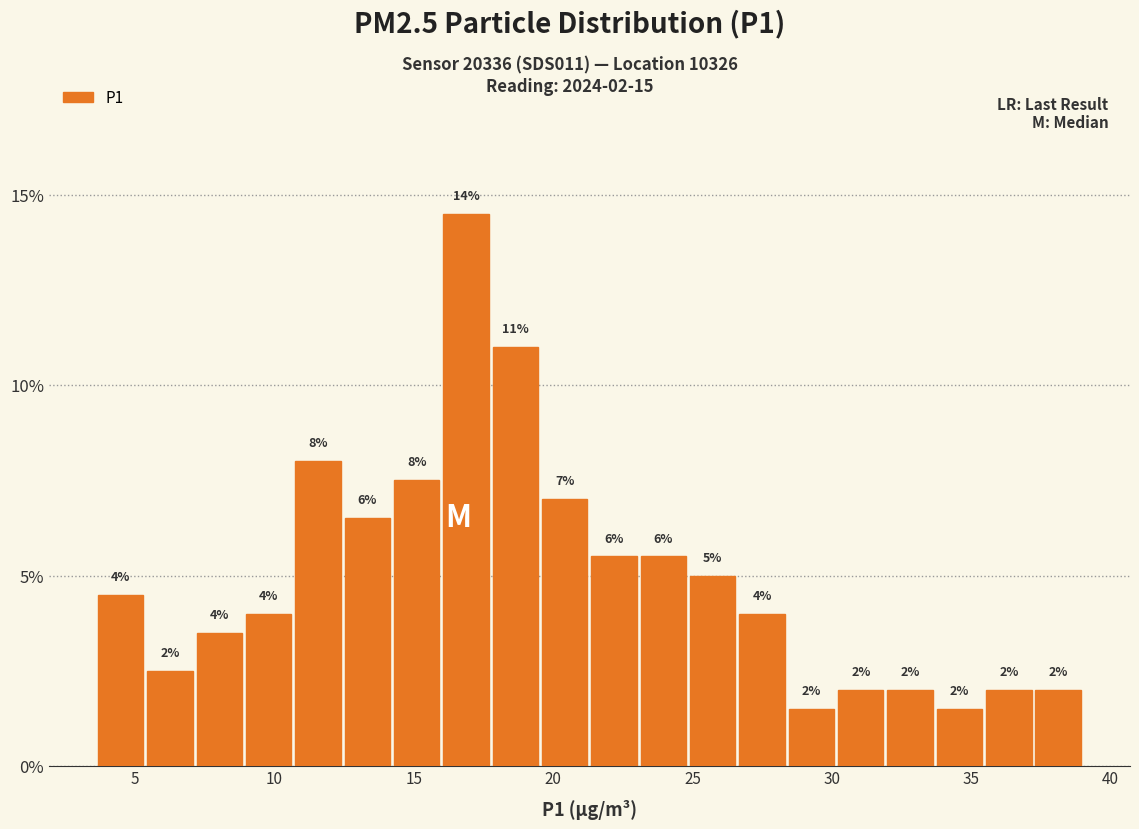

Read against the x-axis, roughly where is the centre of the tallest bar?

17.0